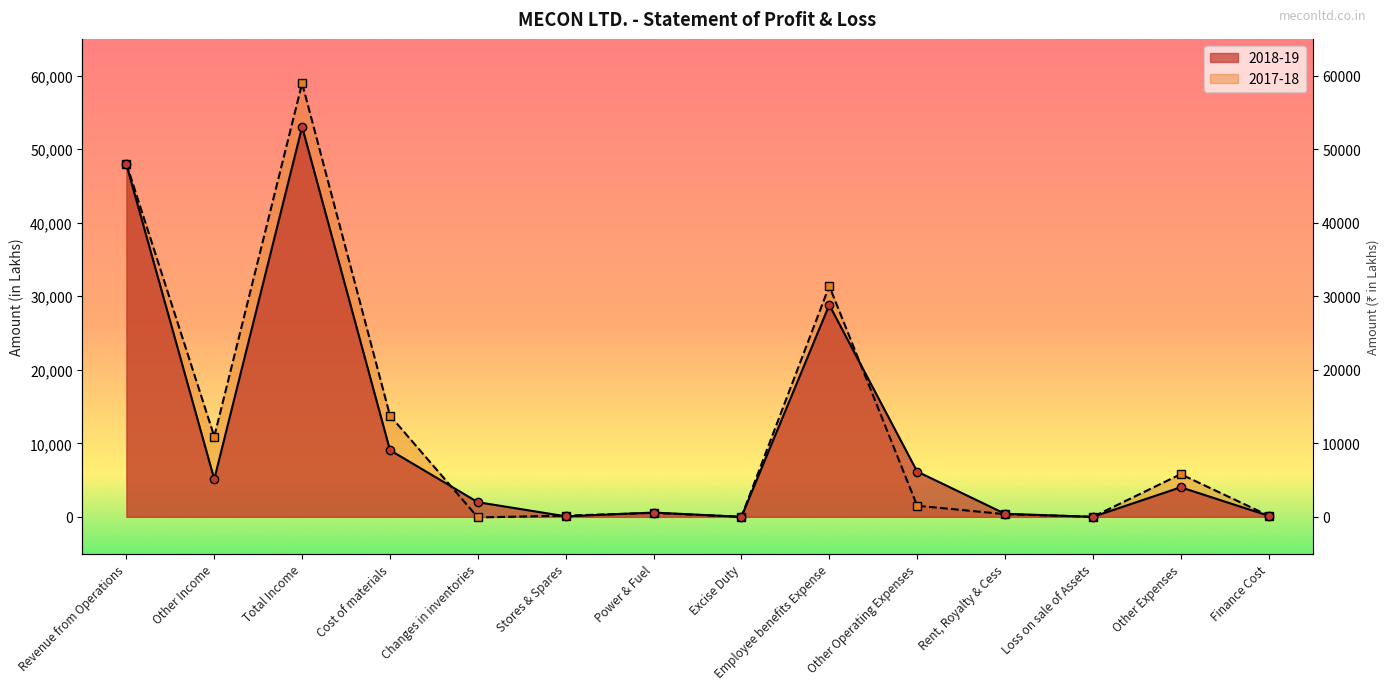

Count the number of data series in this chart.

2